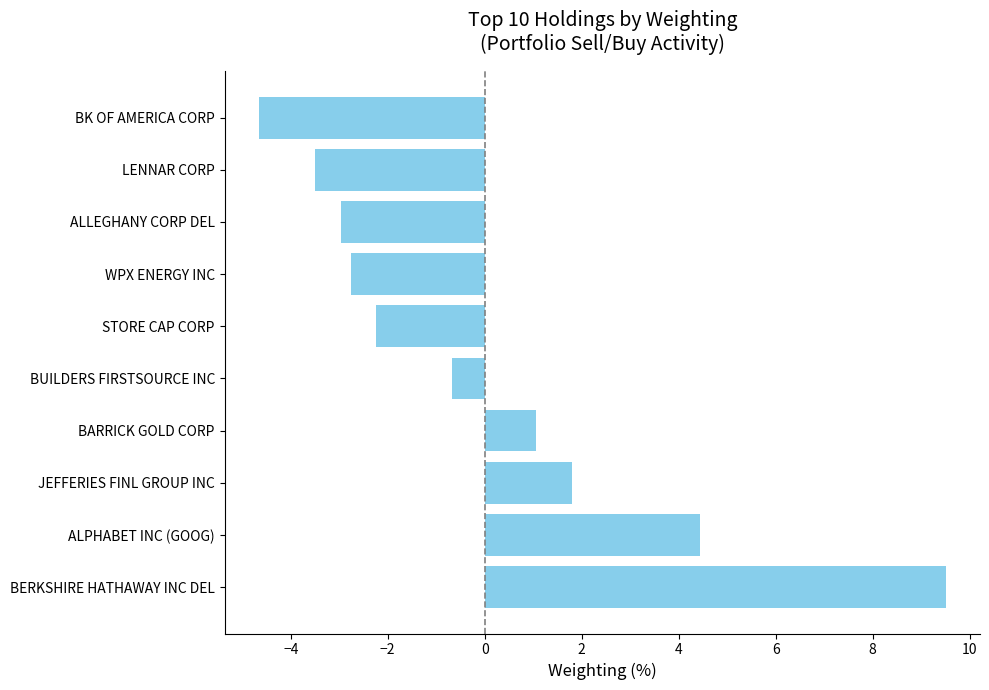

The value at ALLEGHANY CORP DEL is -4.2. True or false?

False